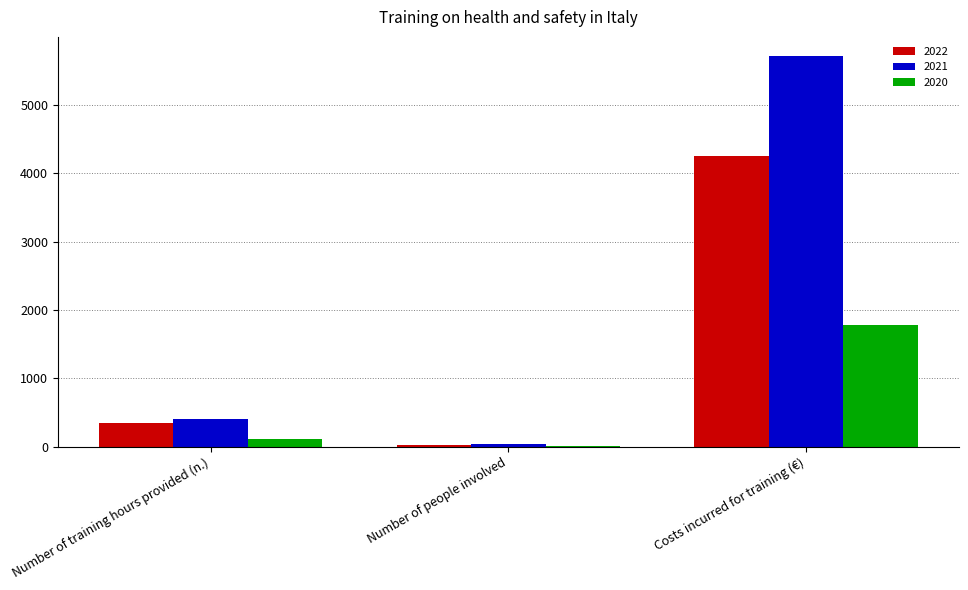

The 2021 series shows 403 at Number of training hours provided (n.). True or false?

True